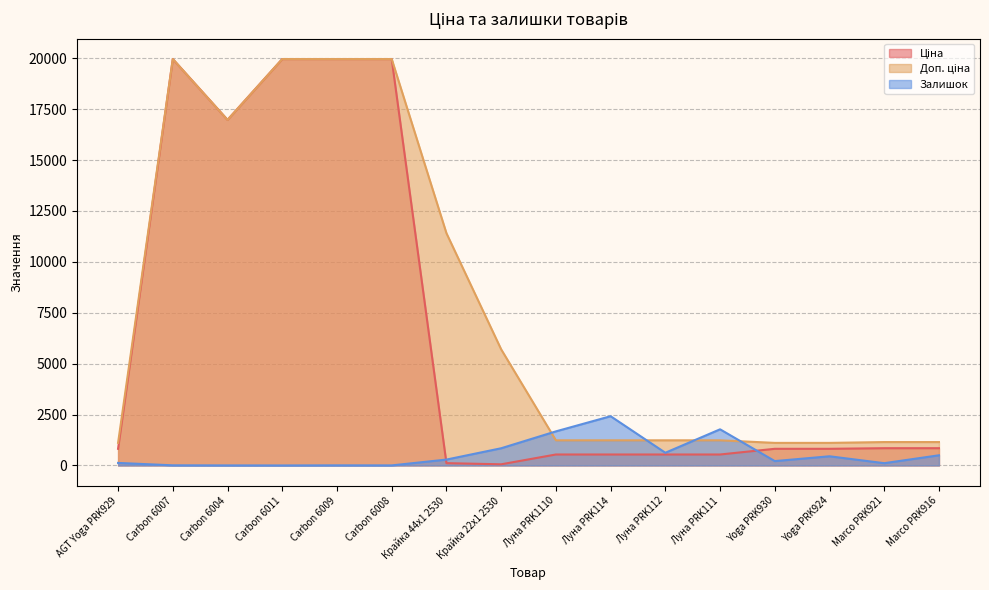

At which category is the sum across all series the highest?

Carbon 6007